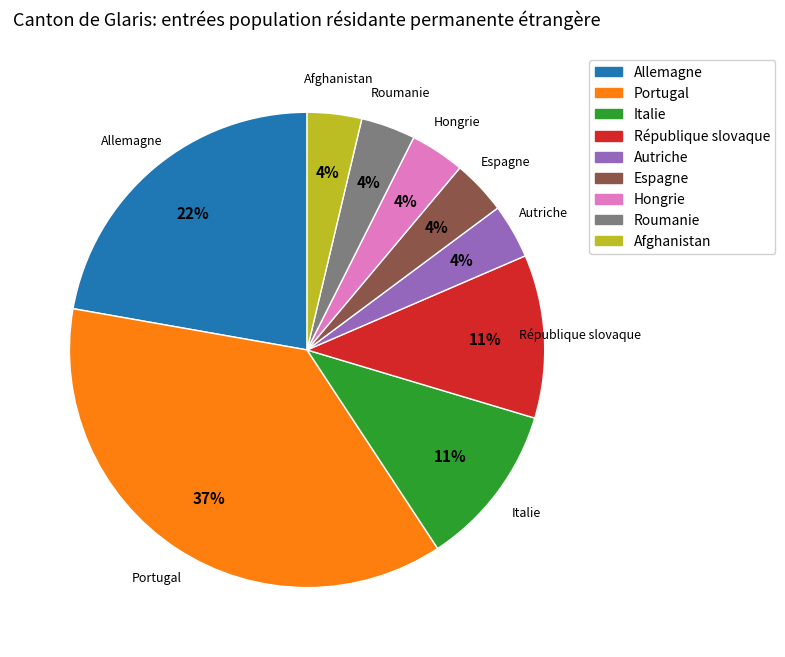

Between Roumanie and République slovaque, which is larger?

République slovaque